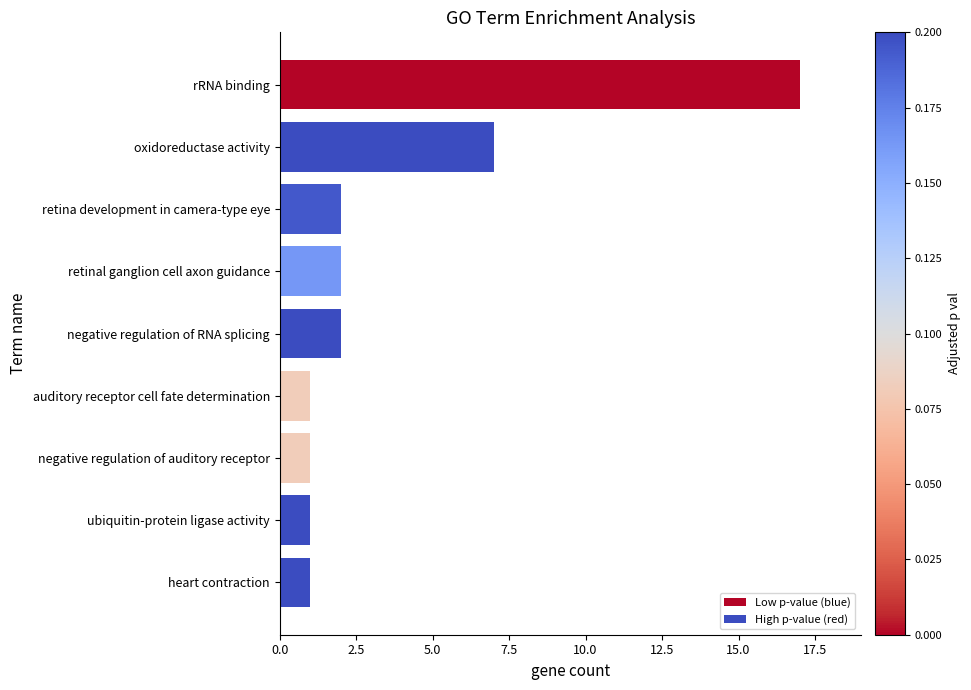

What is the change in value from negative regulation of RNA splicing to oxidoreductase activity?

+5